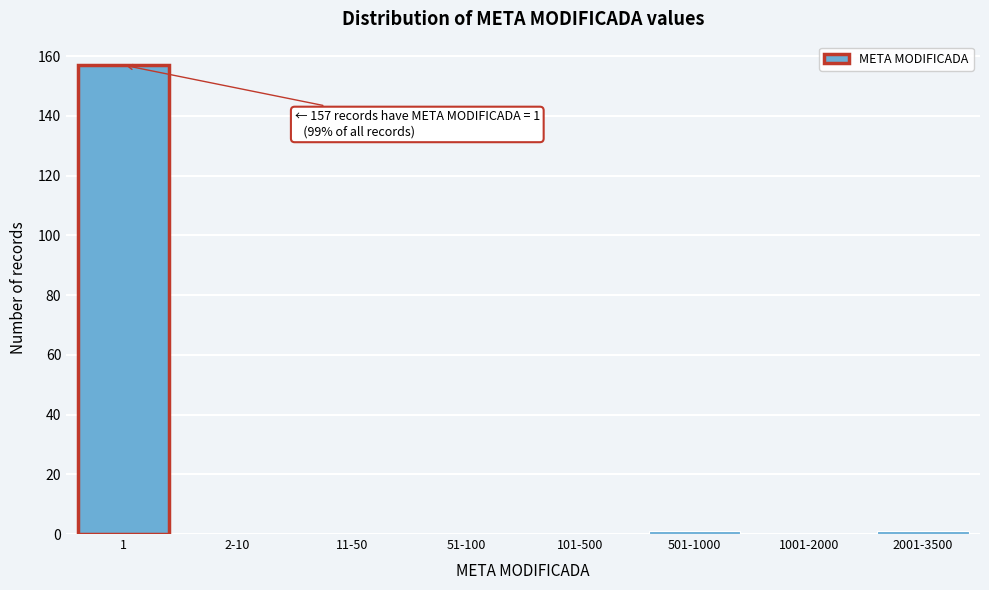

Reading right to left, extract all data points from this chart.

2001-3500=1	1001-2000=0	501-1000=1	101-500=0	51-100=0	11-50=0	2-10=0	1=157